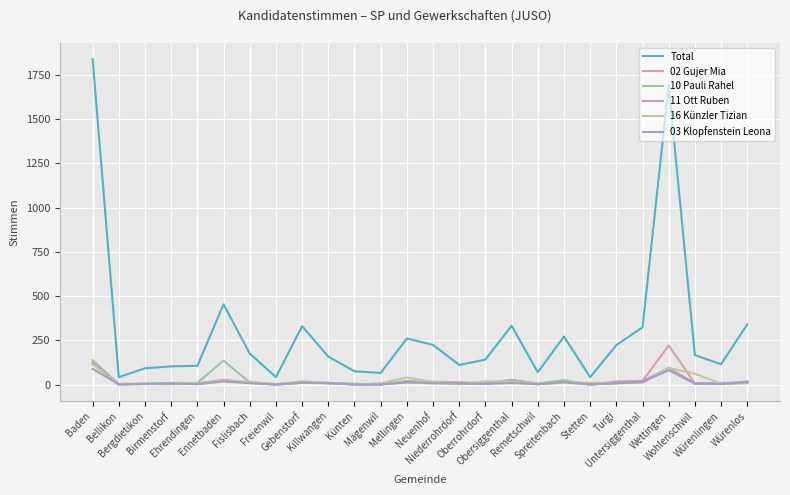

Is it true that 11 Ott Ruben equals 5 at Turgi?

False